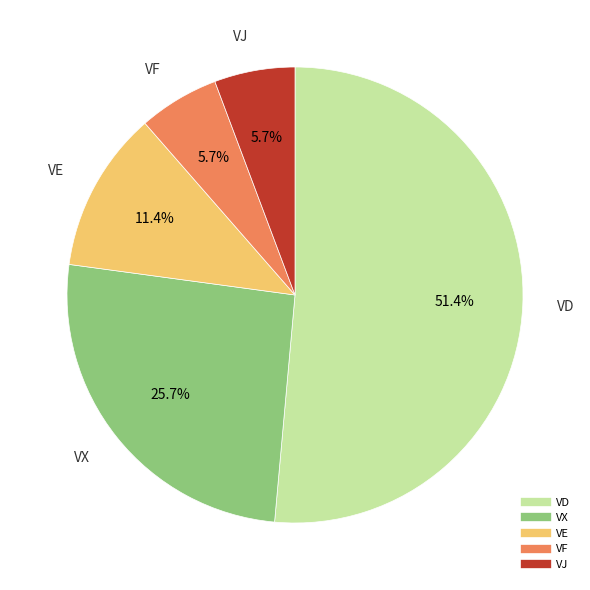

Is there a majority slice in this chart?

Yes